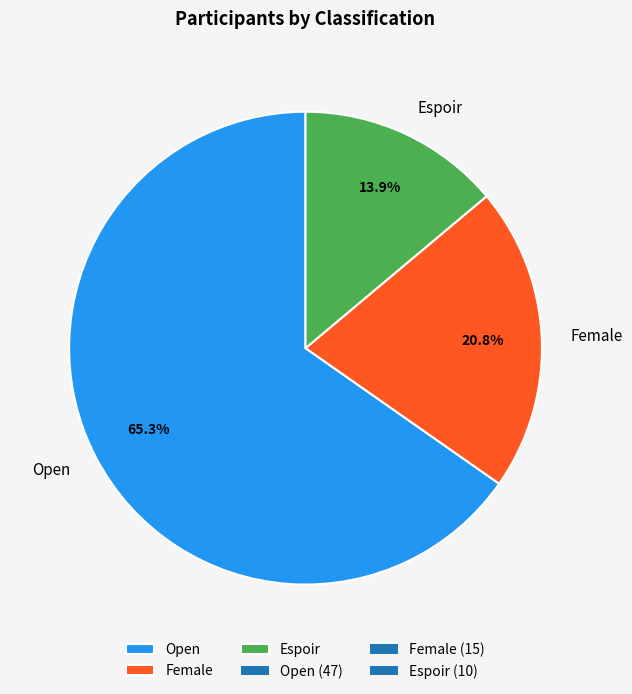

Rank the categories by value from highest to lowest.

Open, Female, Espoir